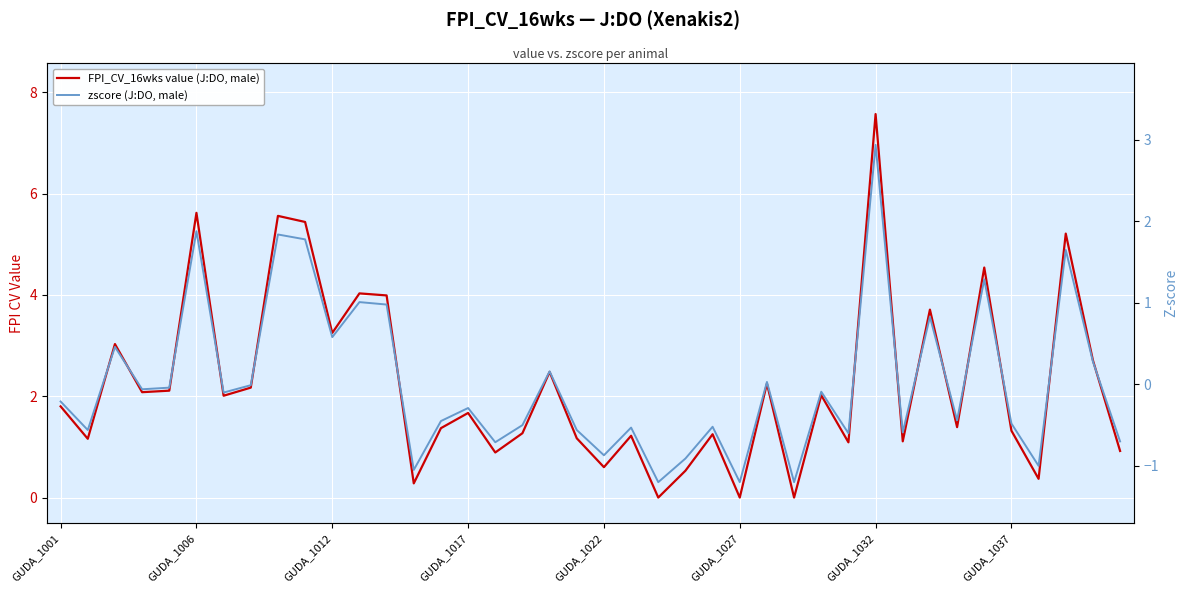

Count the number of data series in this chart.

2